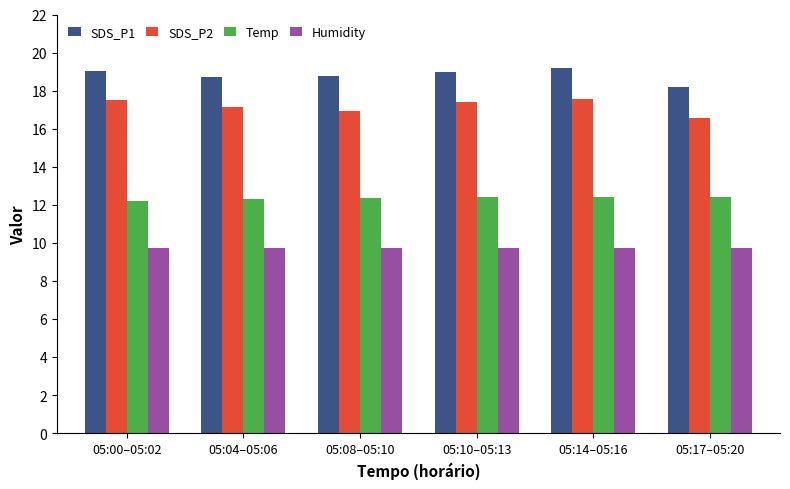

Rank the series at 05:10–05:13 from lowest to highest value.

Humidity, Temp, SDS_P2, SDS_P1